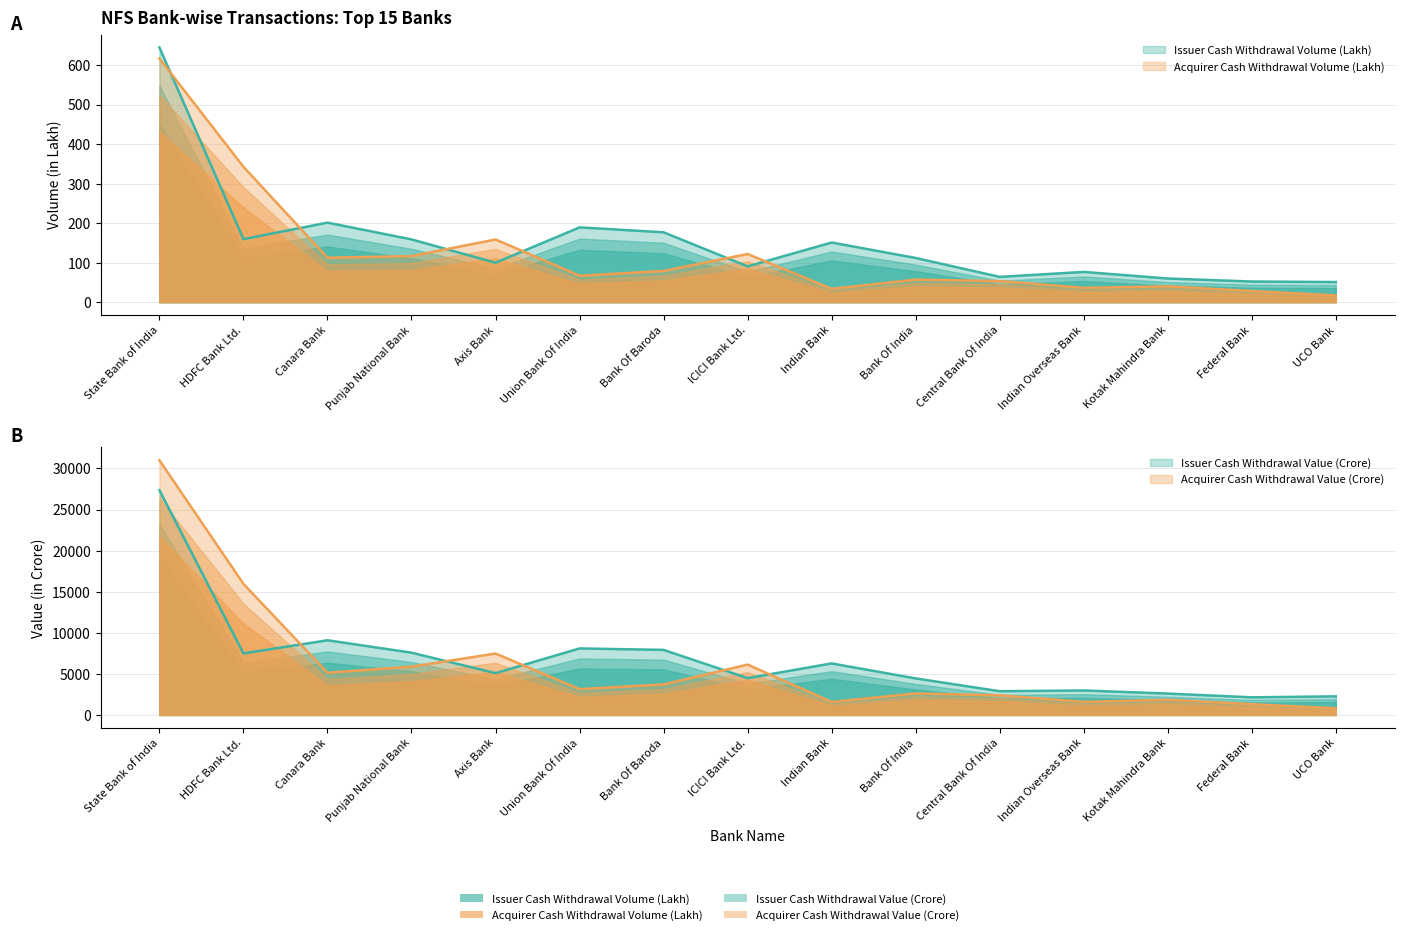

Reading left to right, extract all data points from this chart.

Issuer Cash Withdrawal Volume (Lakh): State Bank of India=644.6	HDFC Bank Ltd.=159.3	Canara Bank=201.2	Punjab National Bank=158.7	Axis Bank=99.6	Union Bank Of India=189.1	Bank Of Baroda=176.7	ICICI Bank Ltd.=90.4	Indian Bank=150.8	Bank Of India=111.7	Central Bank Of India=63.8	Indian Overseas Bank=76.4	Kotak Mahindra Bank=59.7	Federal Bank=52.1	UCO Bank=50.7
Acquirer Cash Withdrawal Volume (Lakh): State Bank of India=616.6	HDFC Bank Ltd.=342.5	Canara Bank=112.3	Punjab National Bank=116.4	Axis Bank=158.6	Union Bank Of India=66.7	Bank Of Baroda=78.8	ICICI Bank Ltd.=121.7	Indian Bank=33.5	Bank Of India=56.9	Central Bank Of India=53.2	Indian Overseas Bank=35.9	Kotak Mahindra Bank=39.9	Federal Bank=28.1	UCO Bank=16.9
Issuer Cash Withdrawal Value (Crore): State Bank of India=27358.4	HDFC Bank Ltd.=7485.7	Canara Bank=9086.5	Punjab National Bank=7578.2	Axis Bank=5084.9	Union Bank Of India=8092.6	Bank Of Baroda=7914.8	ICICI Bank Ltd.=4477.6	Indian Bank=6268.0	Bank Of India=4441.2	Central Bank Of India=2884.9	Indian Overseas Bank=2977.1	Kotak Mahindra Bank=2597.3	Federal Bank=2141.9	UCO Bank=2259.2
Acquirer Cash Withdrawal Value (Crore): State Bank of India=31000.9	HDFC Bank Ltd.=15951.6	Canara Bank=5134.7	Punjab National Bank=5873.4	Axis Bank=7473.4	Union Bank Of India=3137.9	Bank Of Baroda=3710.6	ICICI Bank Ltd.=6125.9	Indian Bank=1574.7	Bank Of India=2612.7	Central Bank Of India=2385.4	Indian Overseas Bank=1585.7	Kotak Mahindra Bank=1837.3	Federal Bank=1304.9	UCO Bank=805.0